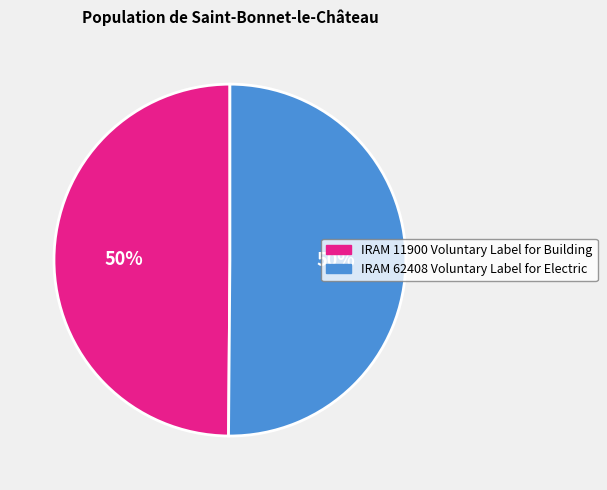

To the nearest percent, what portion does IRAM 62408 Voluntary Label for Electric represent?

50%